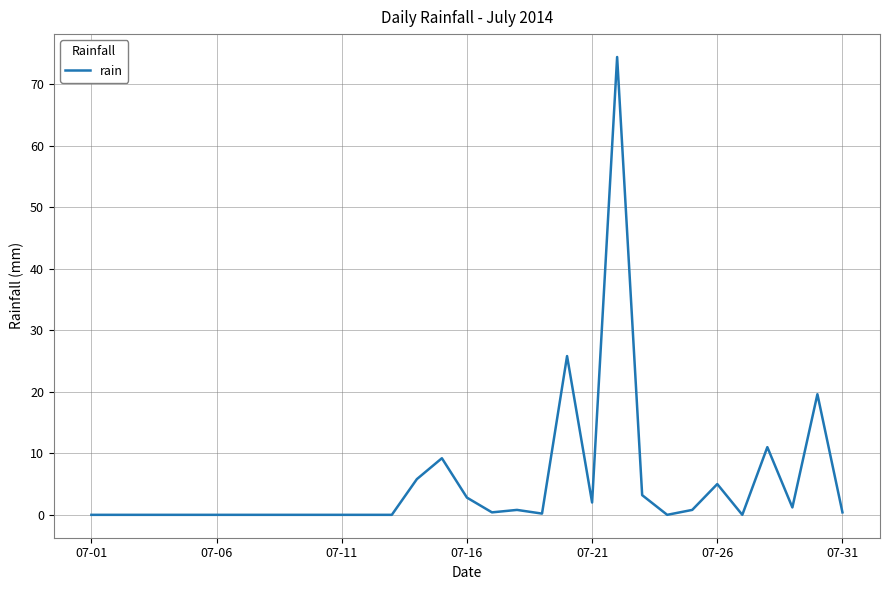

What is the difference between the maximum and minimum values?

74.4